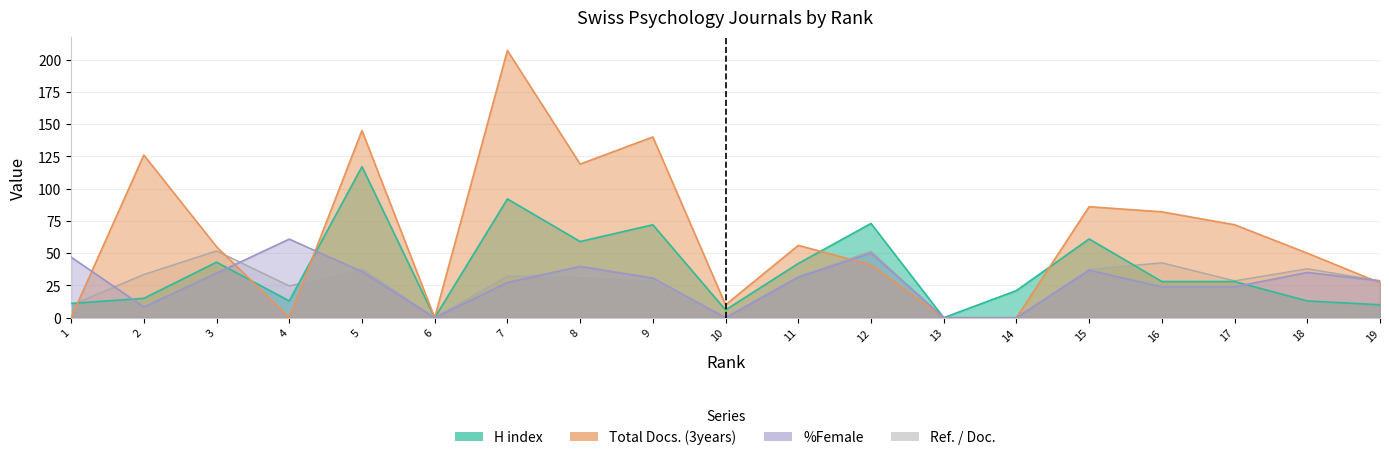

How many categories are shown in the chart?

19